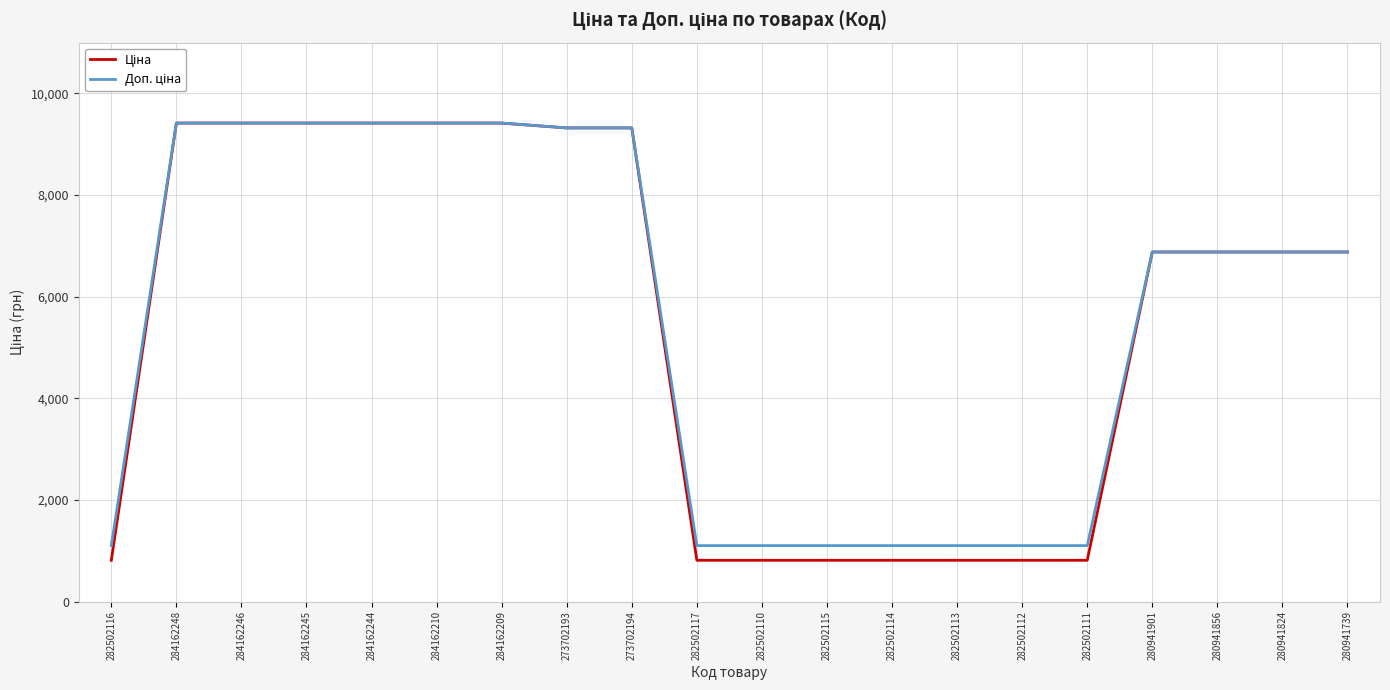

What is the minimum value shown in the chart?

813.0